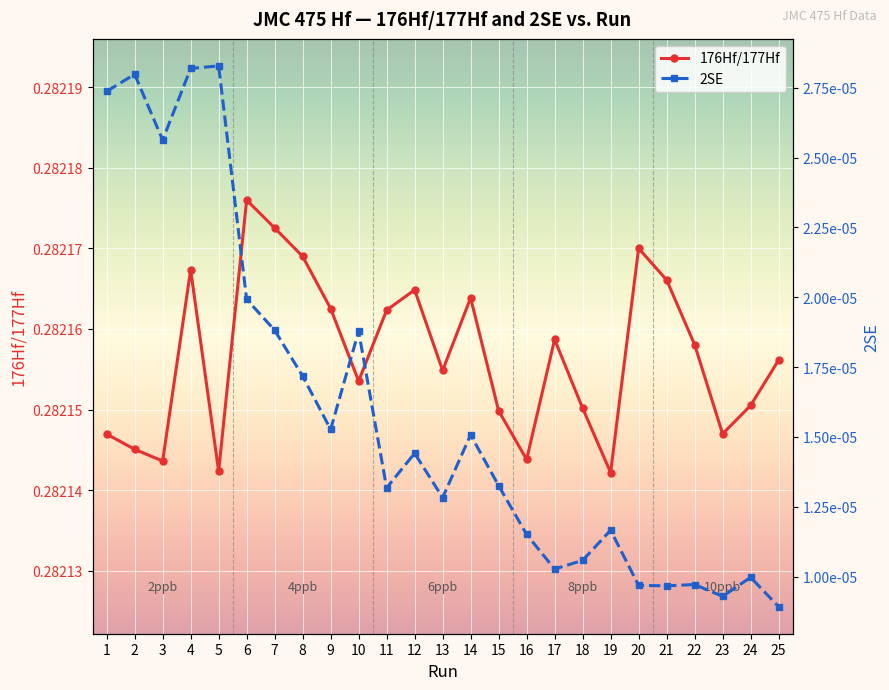

What is the difference between the highest and lowest values at 6?

0.3